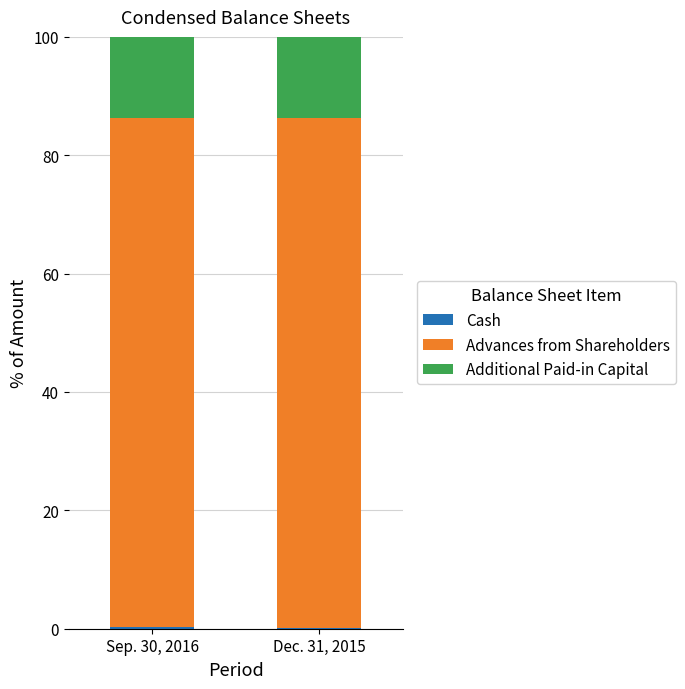

Does the chart contain stacked bars?

Yes